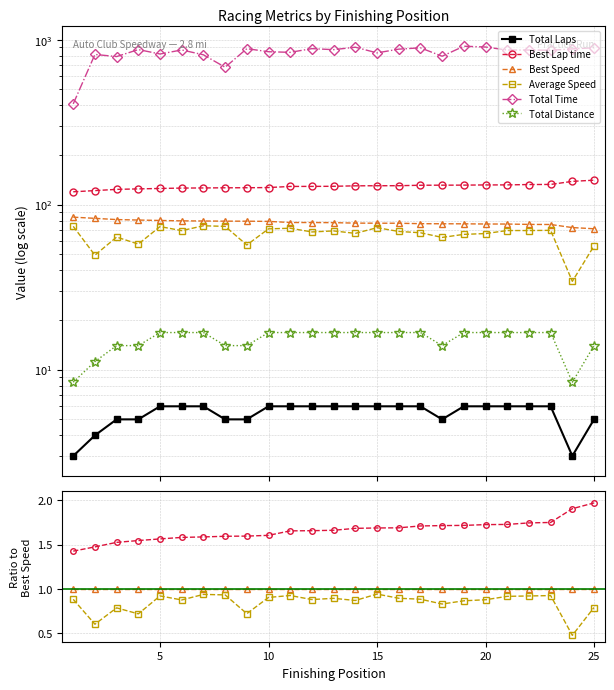

What are all the series names shown in the legend?

Total Laps, Best Lap time, Best Speed, Average Speed, Total Time, Total Distance